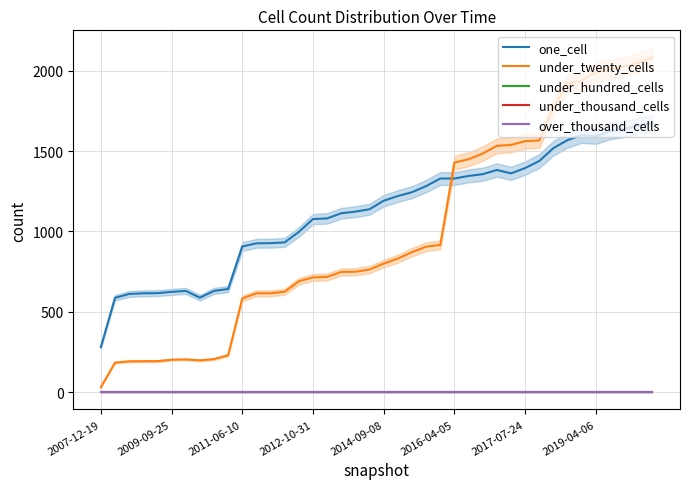

What are all the series names shown in the legend?

one_cell, under_twenty_cells, under_hundred_cells, under_thousand_cells, over_thousand_cells